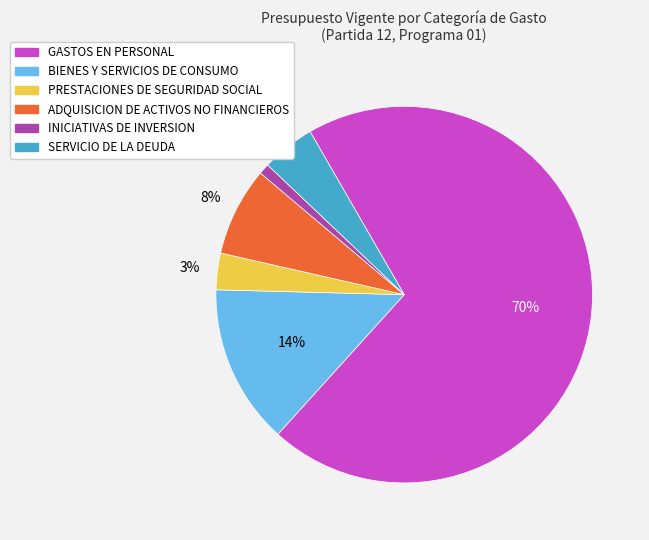

Which has a higher value, PRESTACIONES DE SEGURIDAD SOCIAL or SERVICIO DE LA DEUDA?

SERVICIO DE LA DEUDA